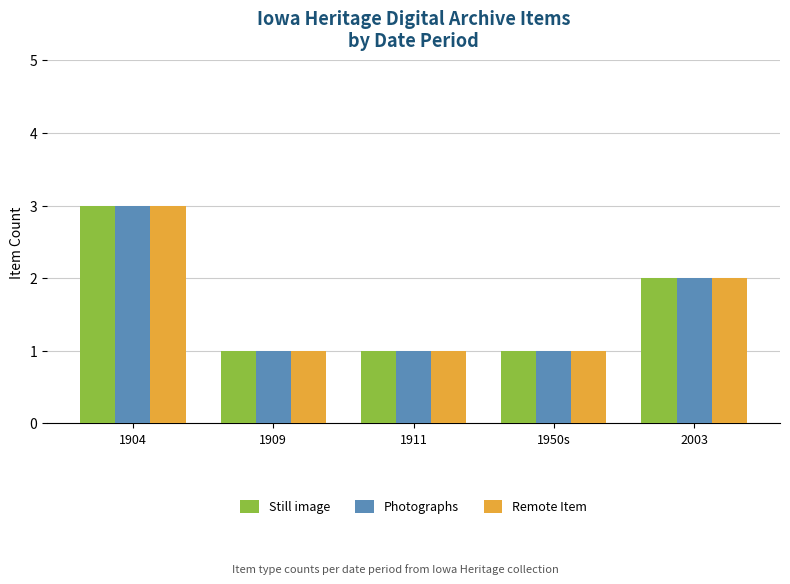

Is it true that Photographs equals 0 at 2003?

False